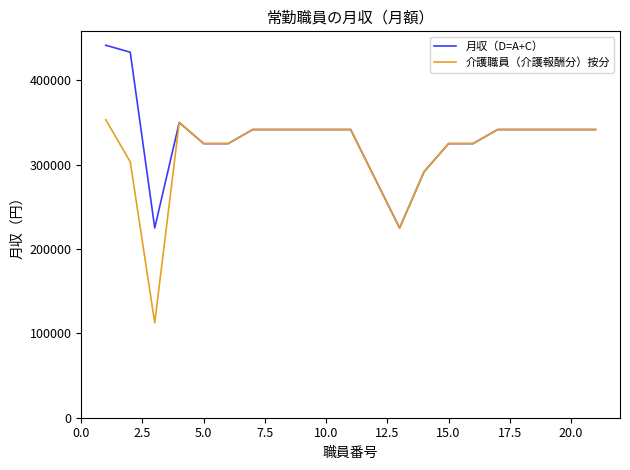

Rank the series by their maximum value, from highest to lowest.

月収（D=A+C）, 介護職員（介護報酬分）按分